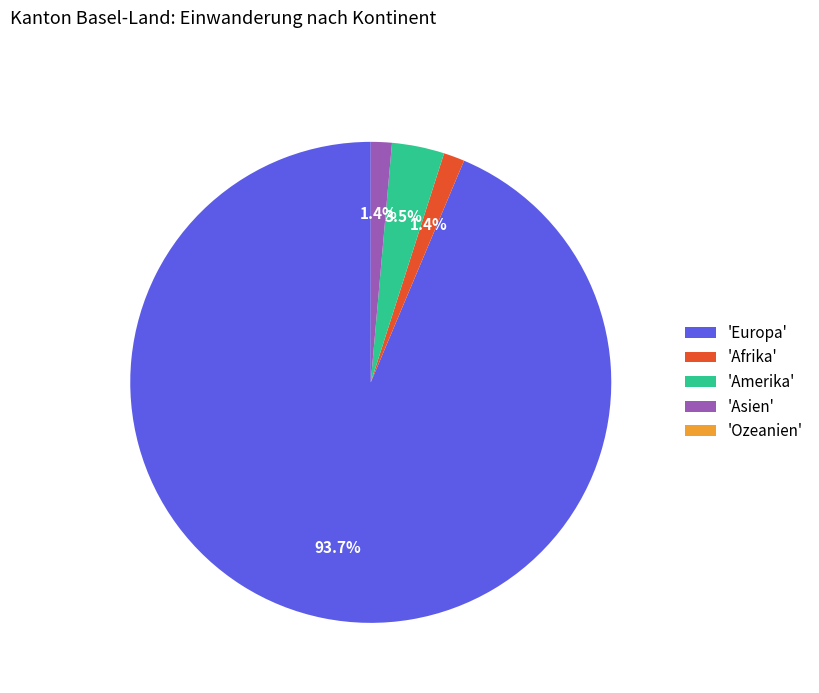

To the nearest percent, what is the average slice percentage?

20%